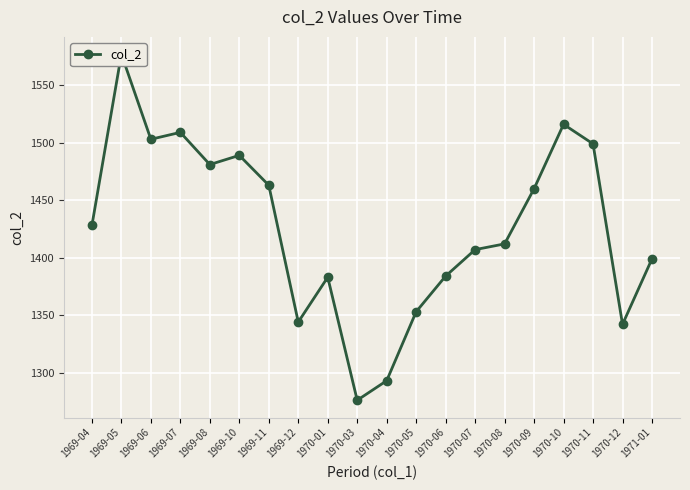

Reading left to right, transcribe all the data shown in this chart.

1969-04=1428	1969-05=1577	1969-06=1503	1969-07=1509	1969-08=1481	1969-10=1489	1969-11=1463	1969-12=1344	1970-01=1383	1970-03=1276	1970-04=1293	1970-05=1353	1970-06=1384	1970-07=1407	1970-08=1412	1970-09=1460	1970-10=1516	1970-11=1499	1970-12=1342	1971-01=1399